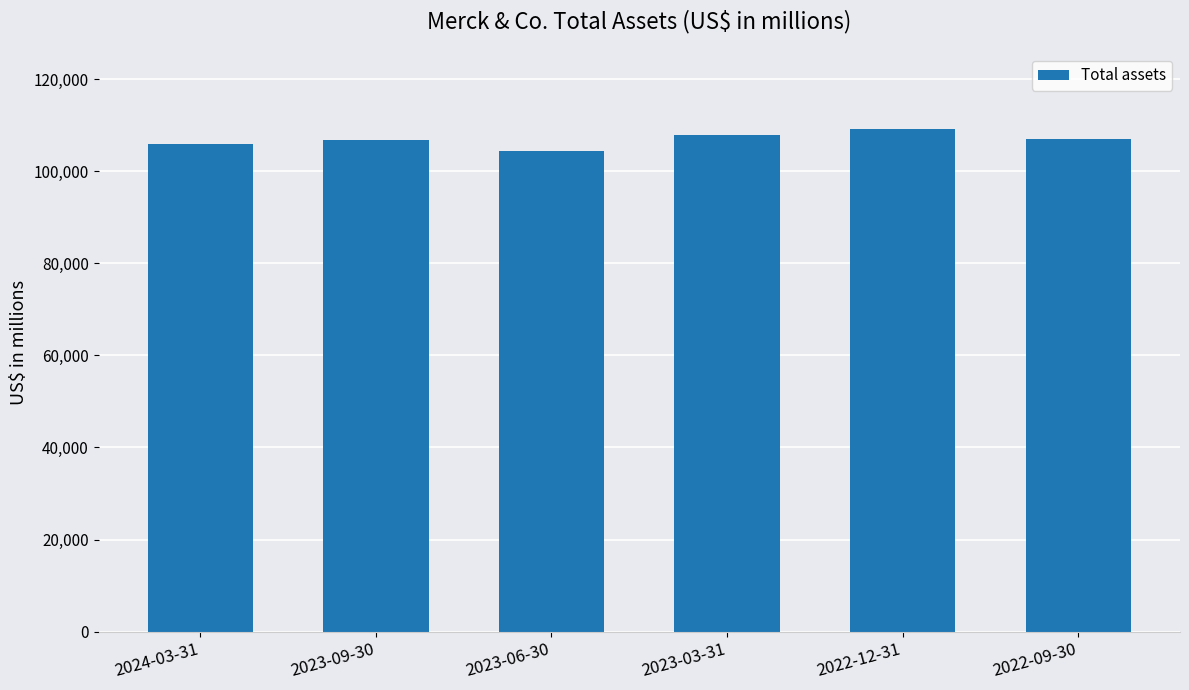

How many series are shown in this chart?

1